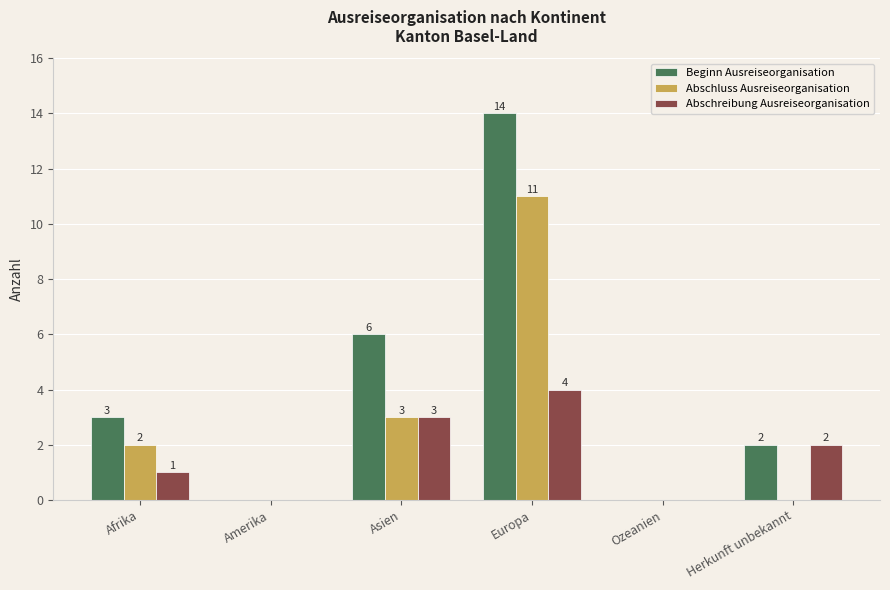

True or false: Abschreibung Ausreiseorganisation has a value of 2 at Europa.

False